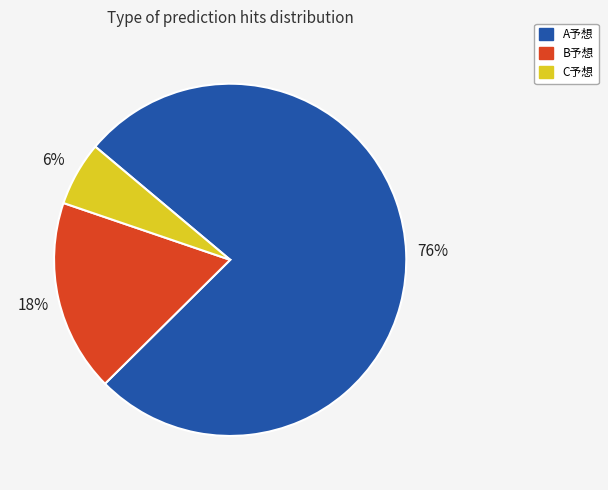

What is the smallest slice in the pie chart?

C予想